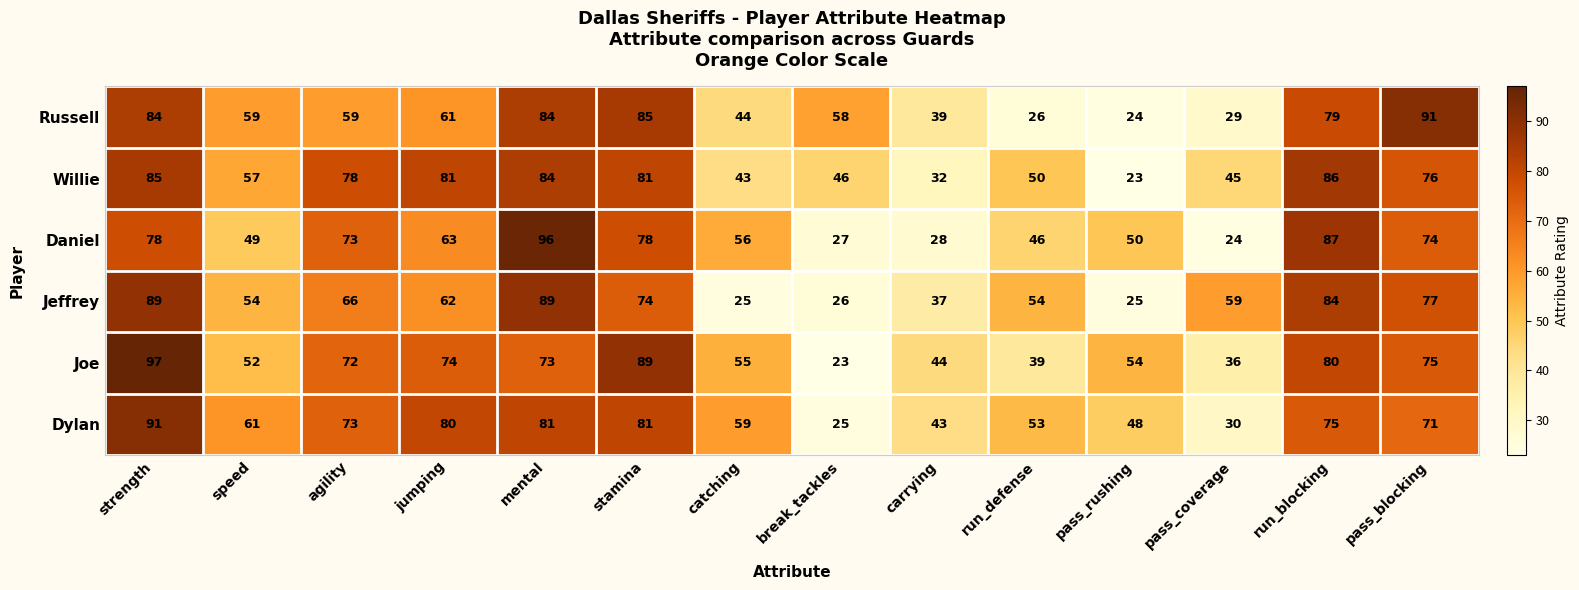

Is it true that Daniel equals 46 at run_defense?

True